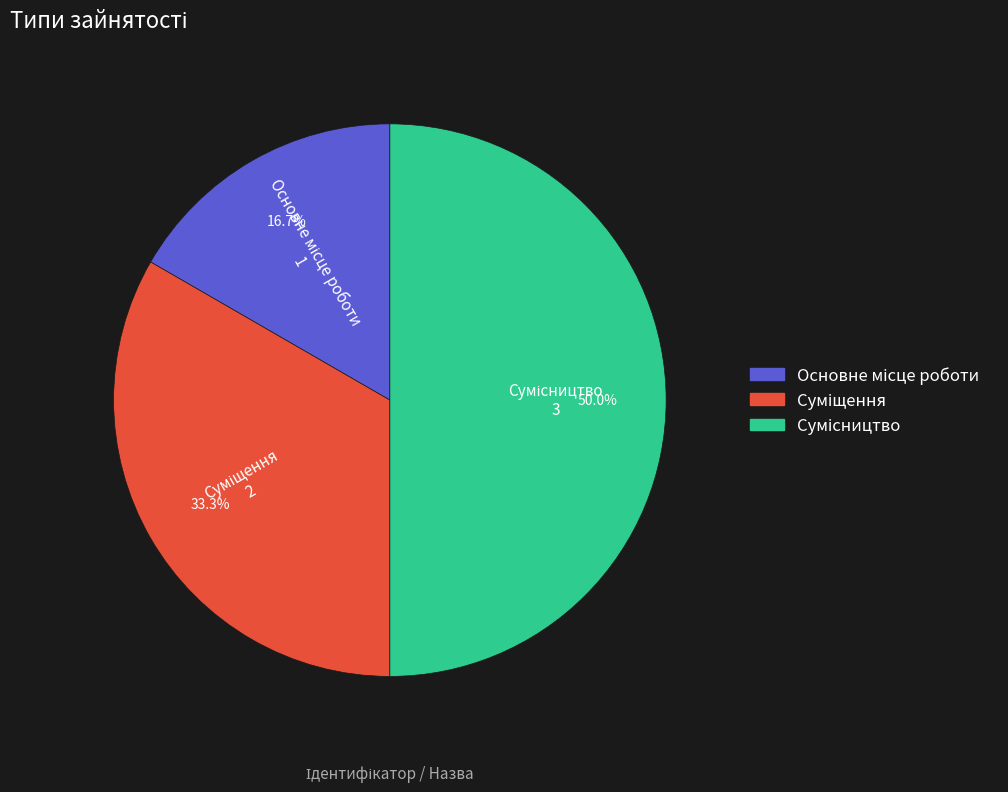

To the nearest percent, what is the average slice percentage?

33%